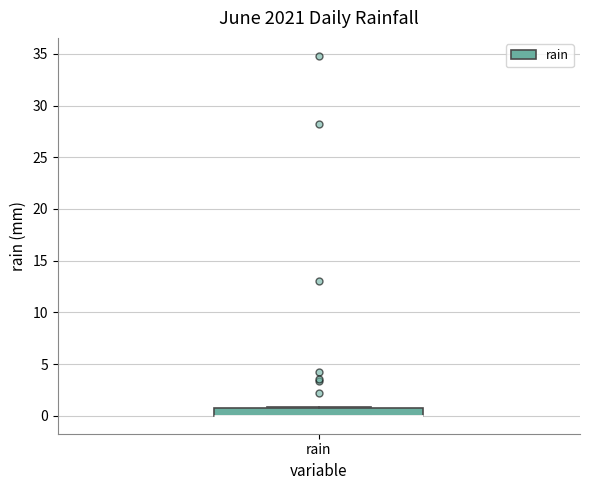

Where is the upper edge of the box for rain on the y-axis? The values are not printed on the chart, so give them approximately, as read against the axis.

0.5